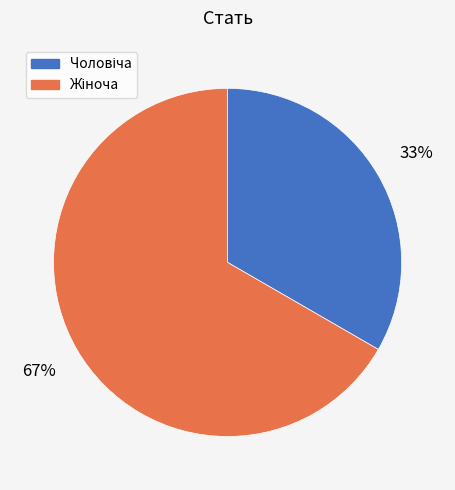

To the nearest percent, what is the average slice percentage?

50%